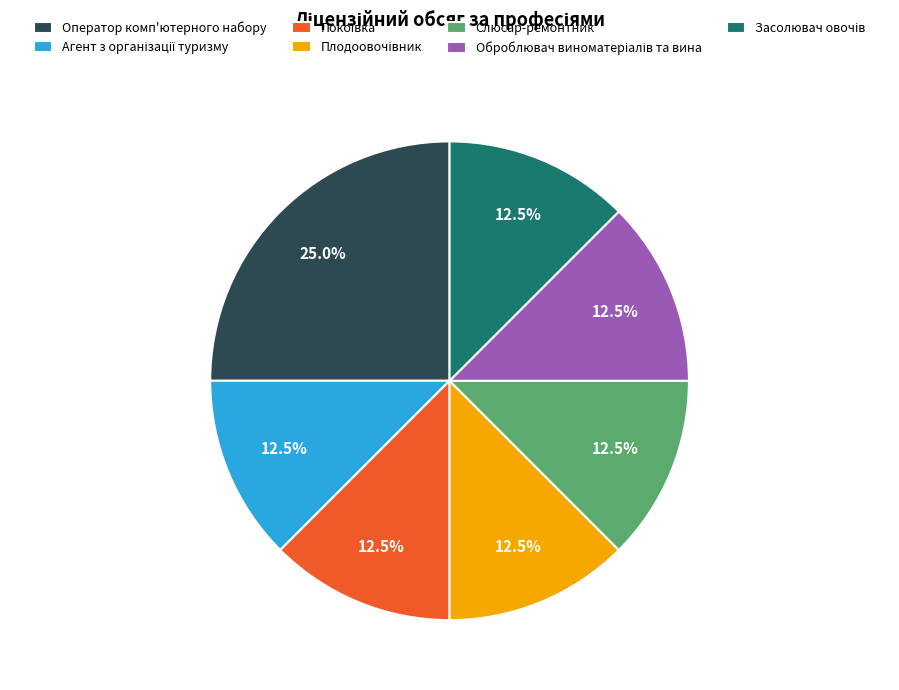

Count the number of slices in the pie.

7